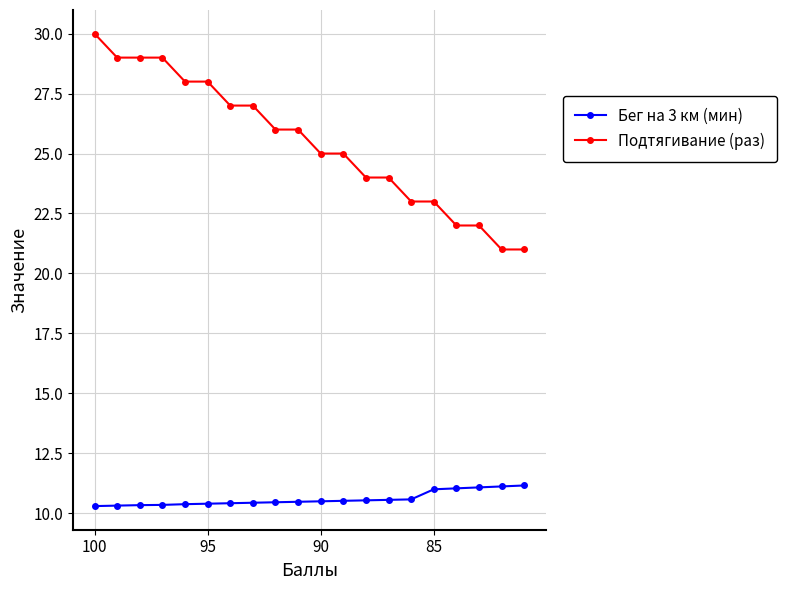

What is the average value of the Бег на 3 км (мин) series?

10.6